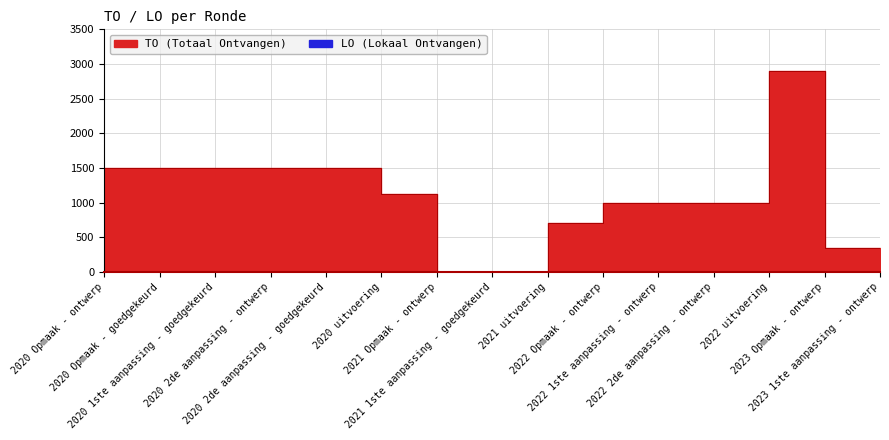

How many data points are above 997?

7